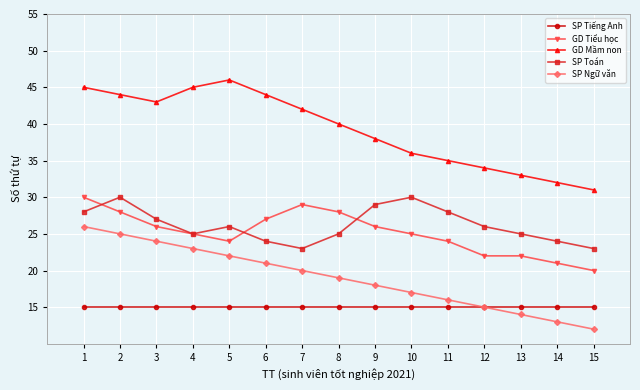

What is the lowest value of the GD Mầm non series?

31